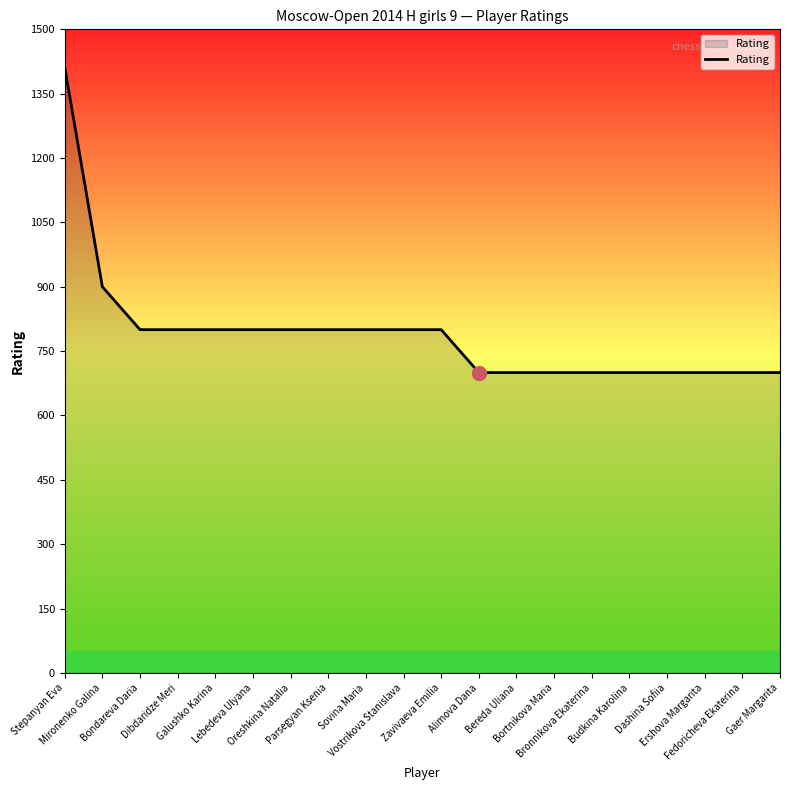

Count the values in the range 700 to 800.

18